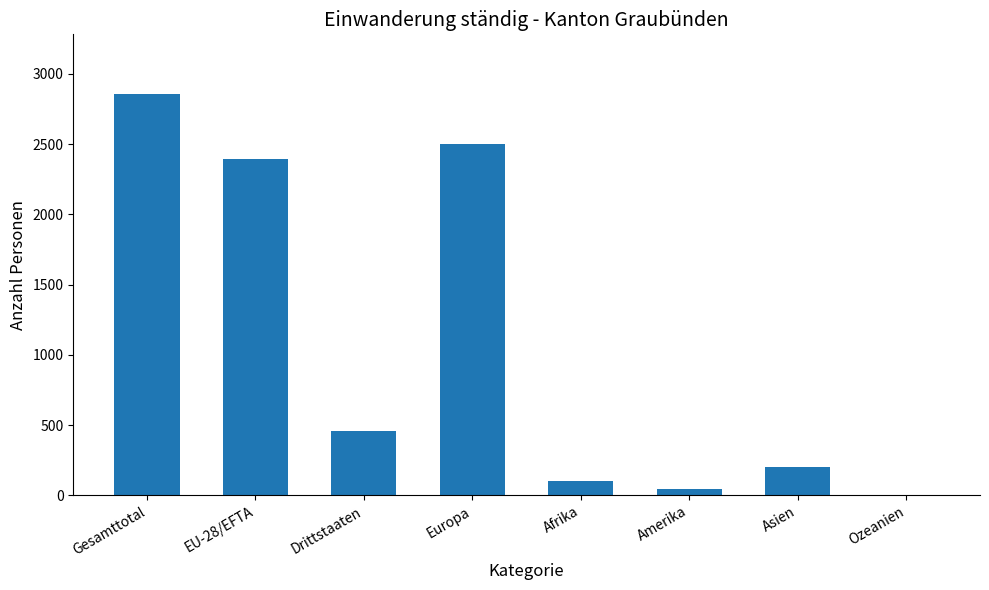

What is the change in value from Drittstaaten to Europa?

+2043